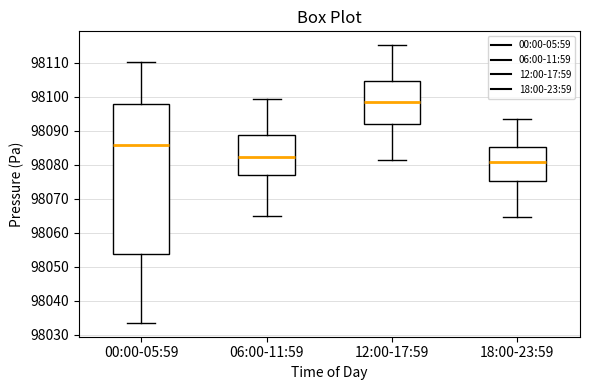

Which box has the lowest median line?

18:00-23:59